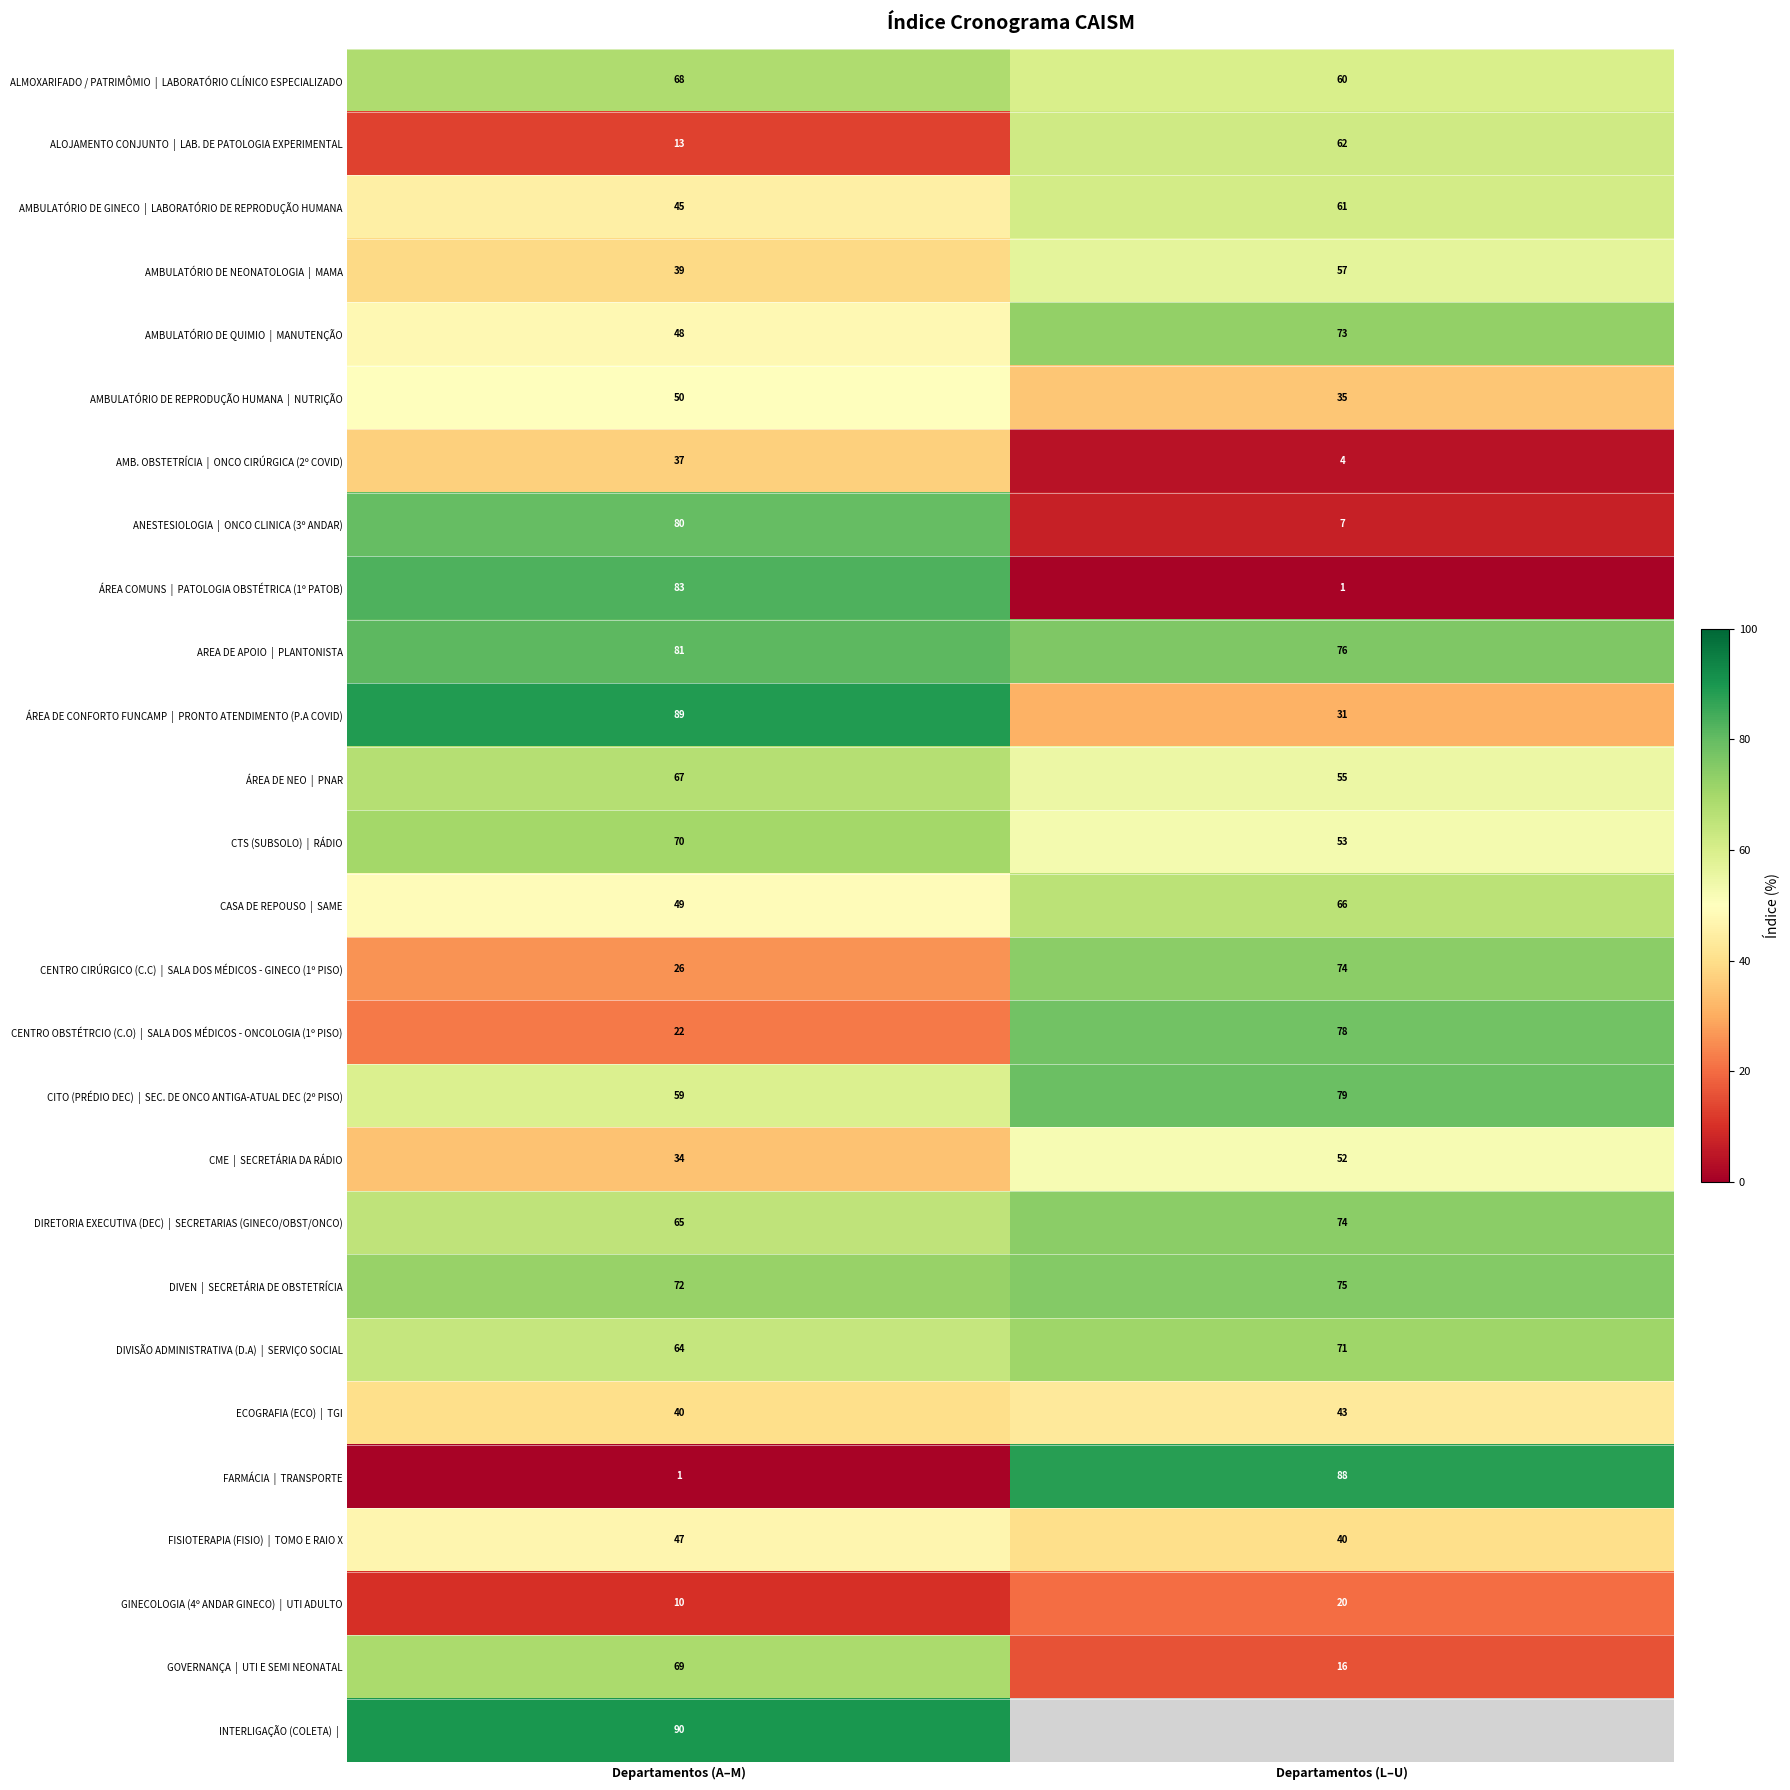

What is the total value across all series at Departamentos (A–M)?

1418